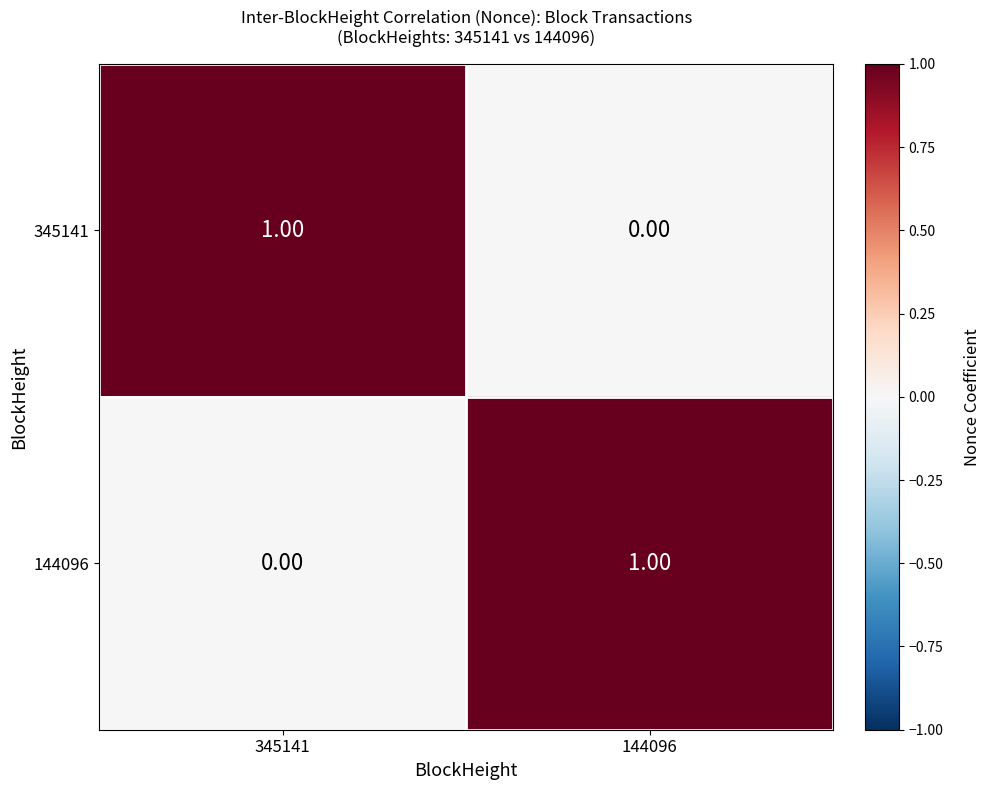

Rank the categories by 345141 value from lowest to highest.

144096, 345141